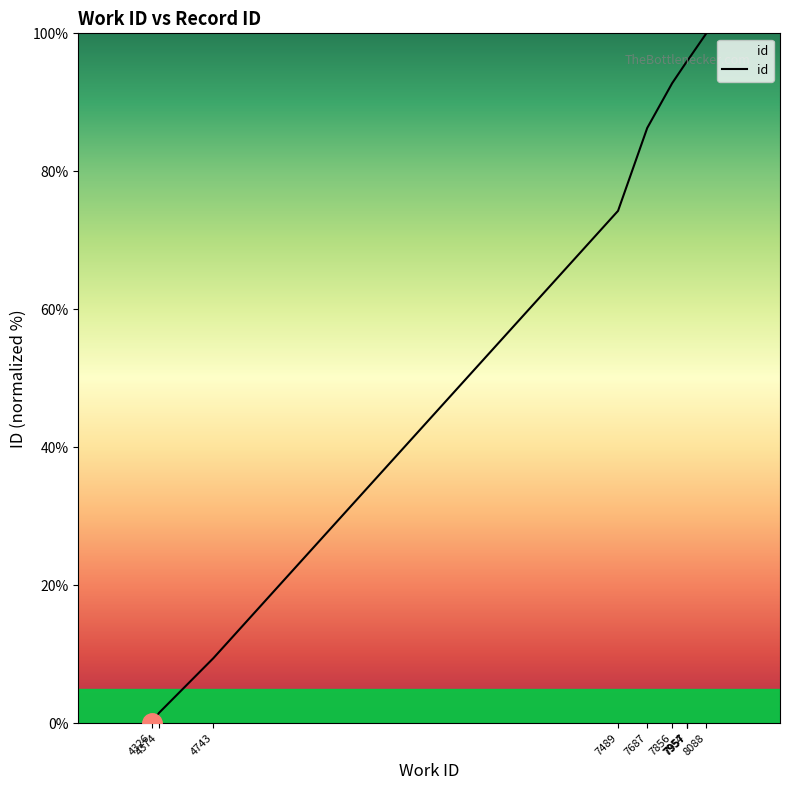

What is the change in value from 4326 to 7687?

+86.3